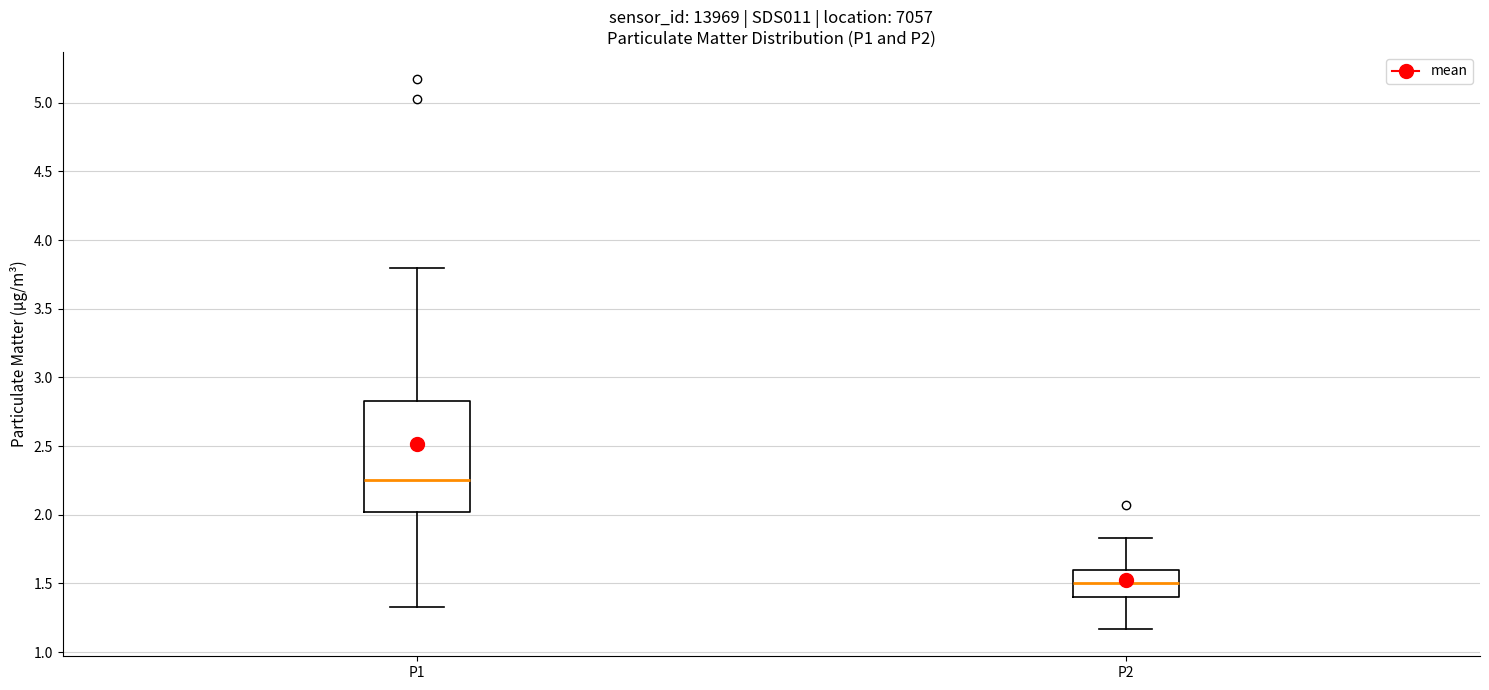

Which box's median line is the lowest?

P2